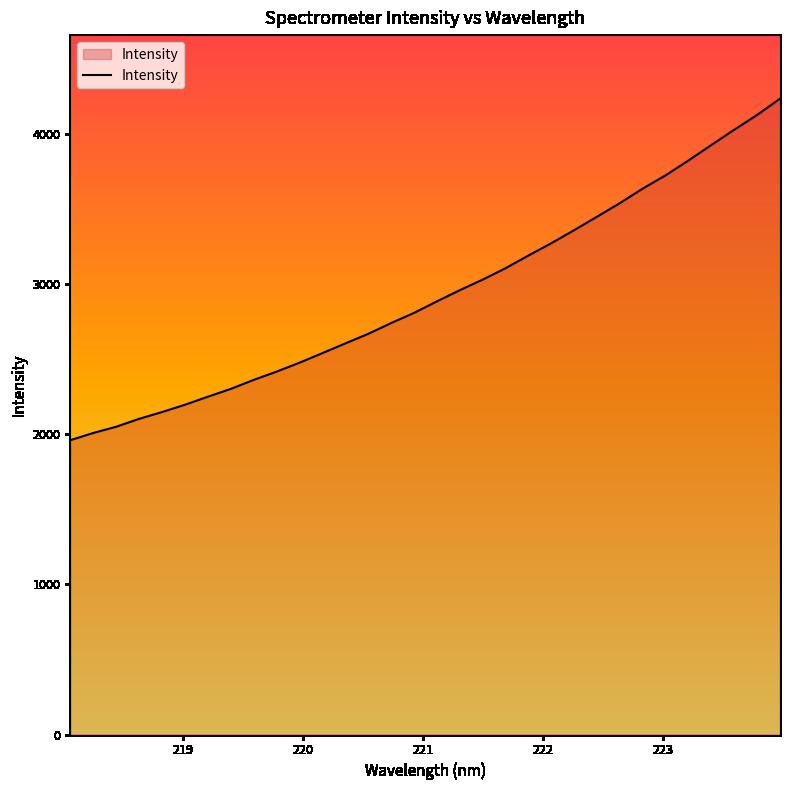

What is the maximum value shown in the chart?

4236.3